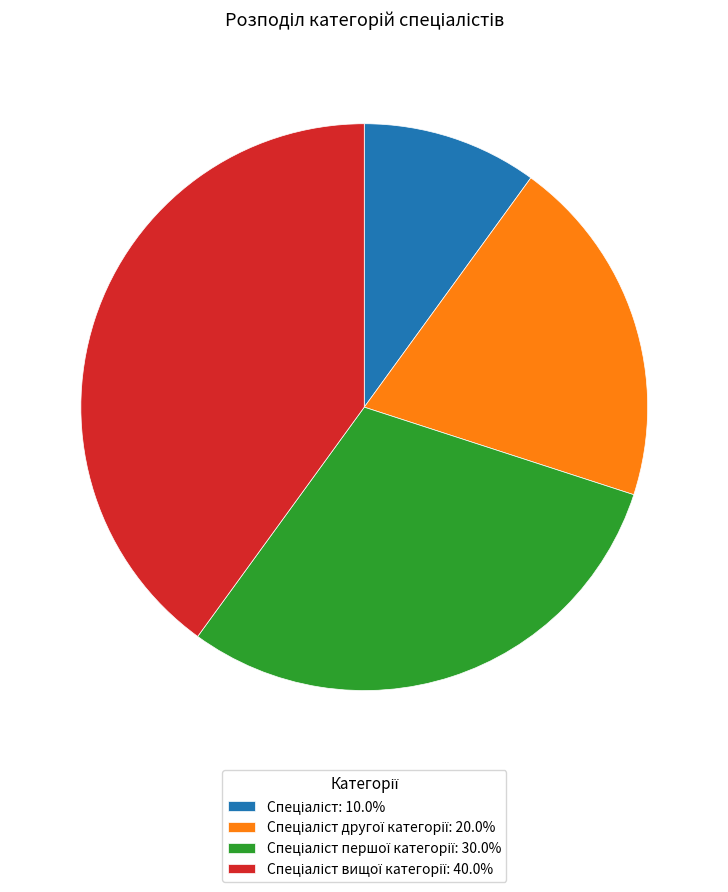

Is there a majority slice in this chart?

No